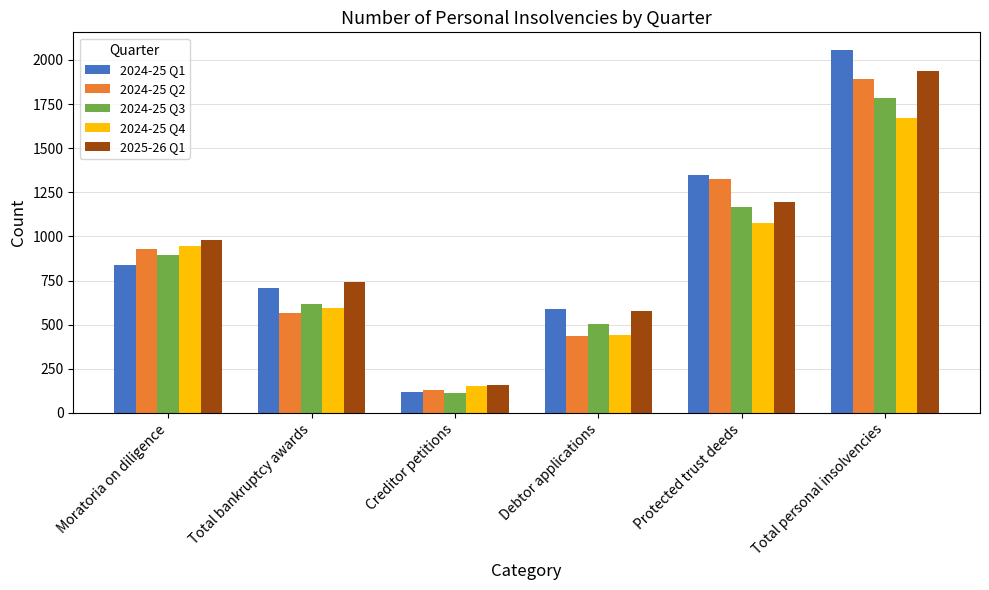

List the series in order of their peak value, lowest first.

2024-25 Q4, 2024-25 Q3, 2024-25 Q2, 2025-26 Q1, 2024-25 Q1